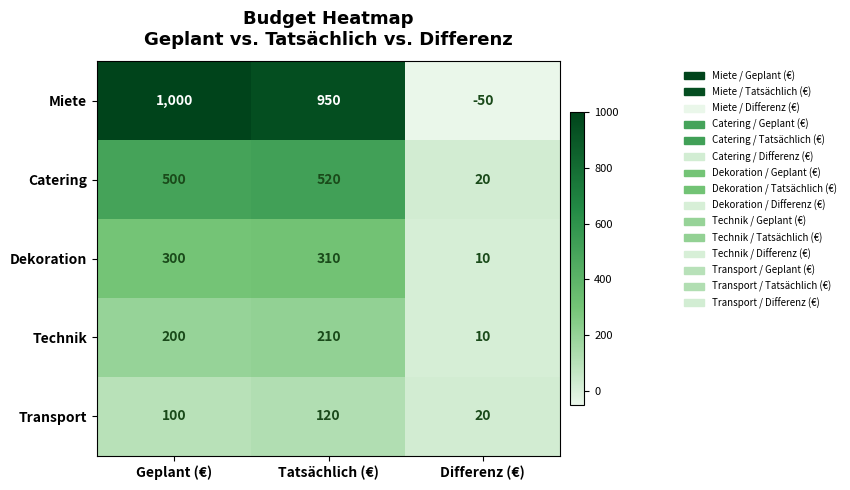

Where is Catering nearest to the value 270?

Geplant (€)